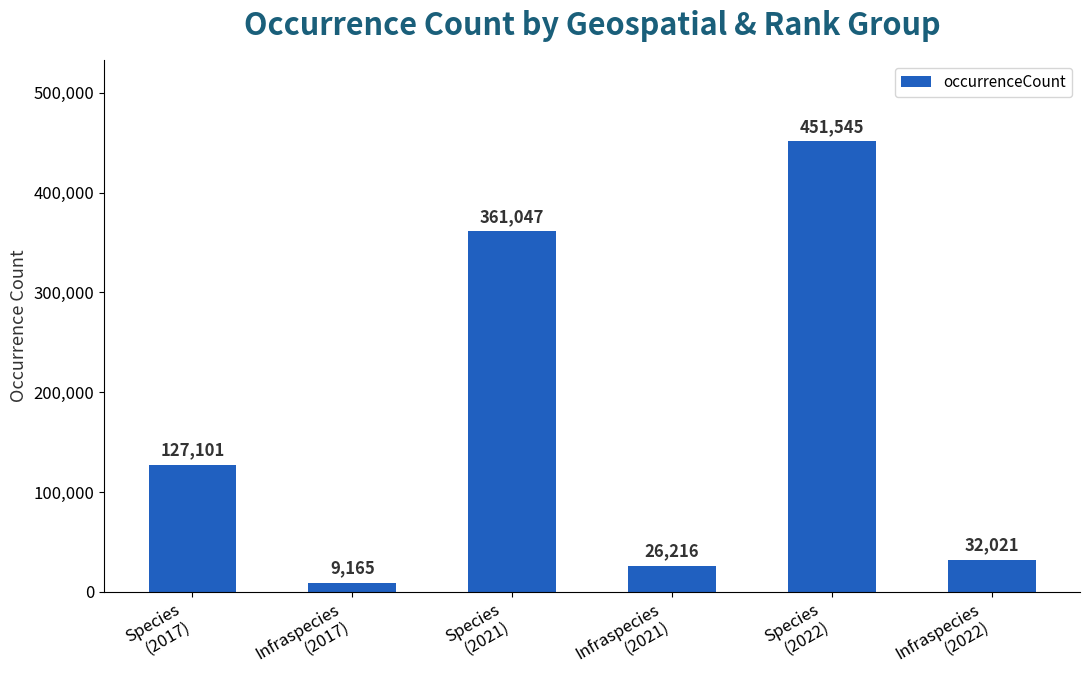

Reading left to right, transcribe all the data shown in this chart.

127101	9165	361047	26216	451545	32021